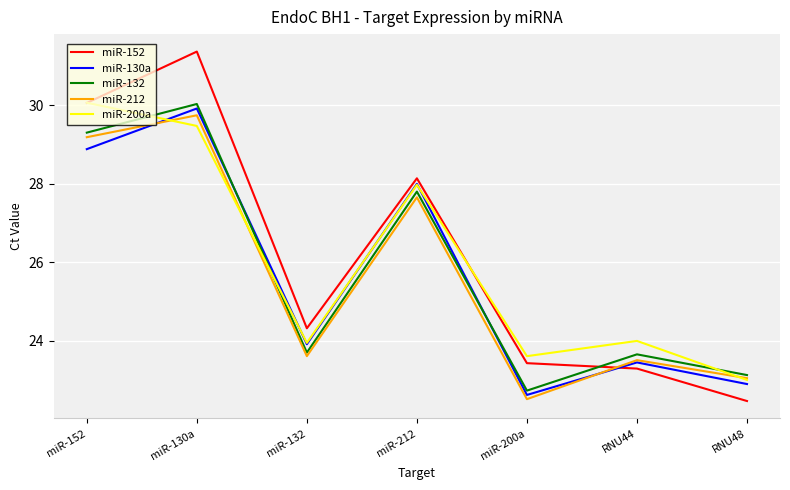

What is the difference between the maximum and second lowest values in the miR-200a series?

6.5